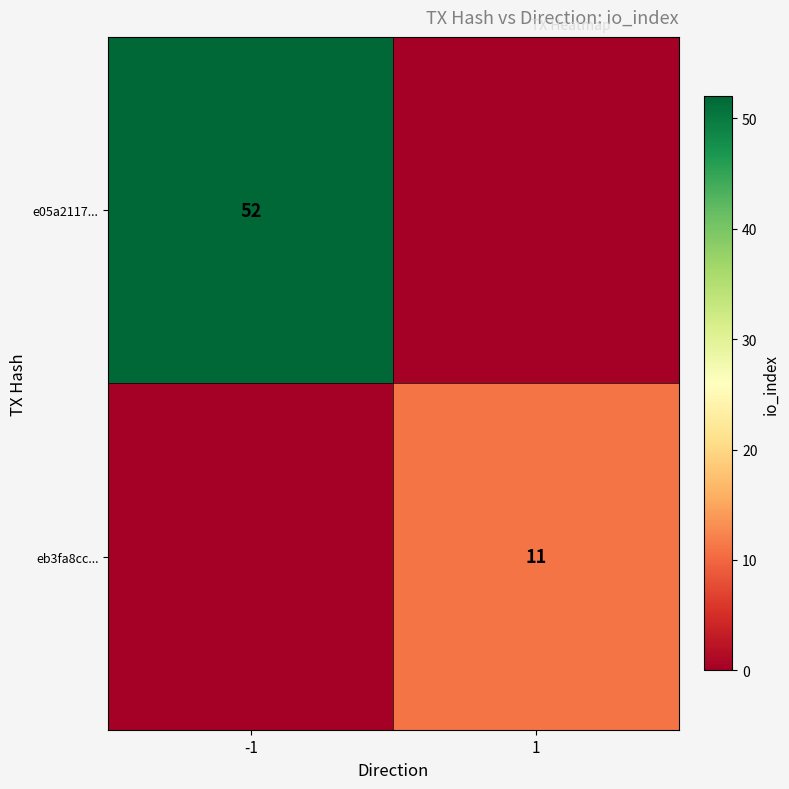

The e05a2117... series shows 88 at -1. True or false?

False